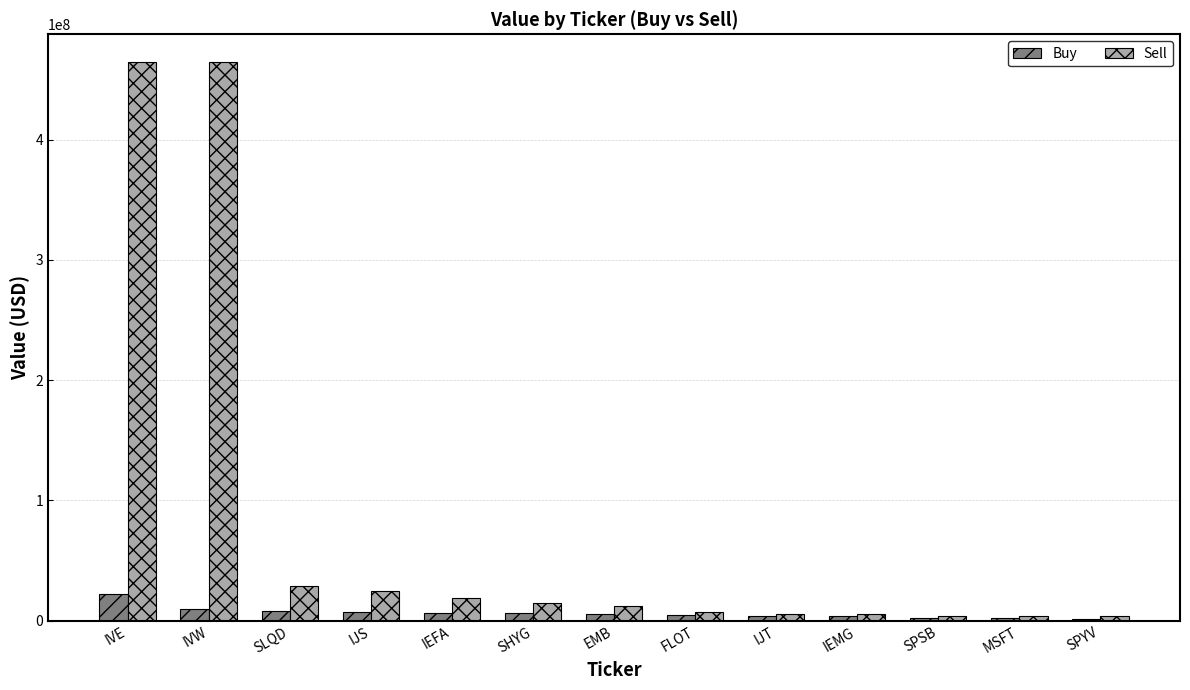

What is the difference between the maximum and minimum values in the Sell series?

460513856